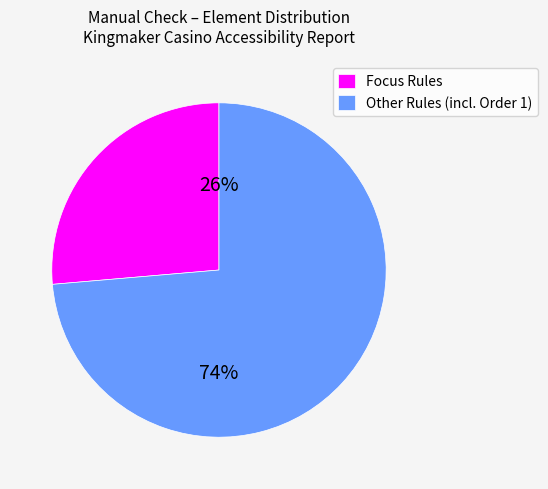

How many segments does this pie chart have?

2